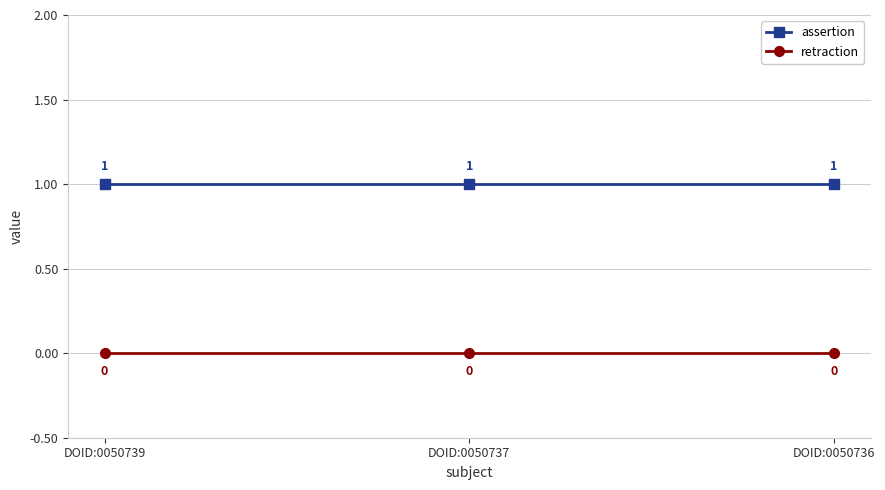

What is the greatest value displayed?

1